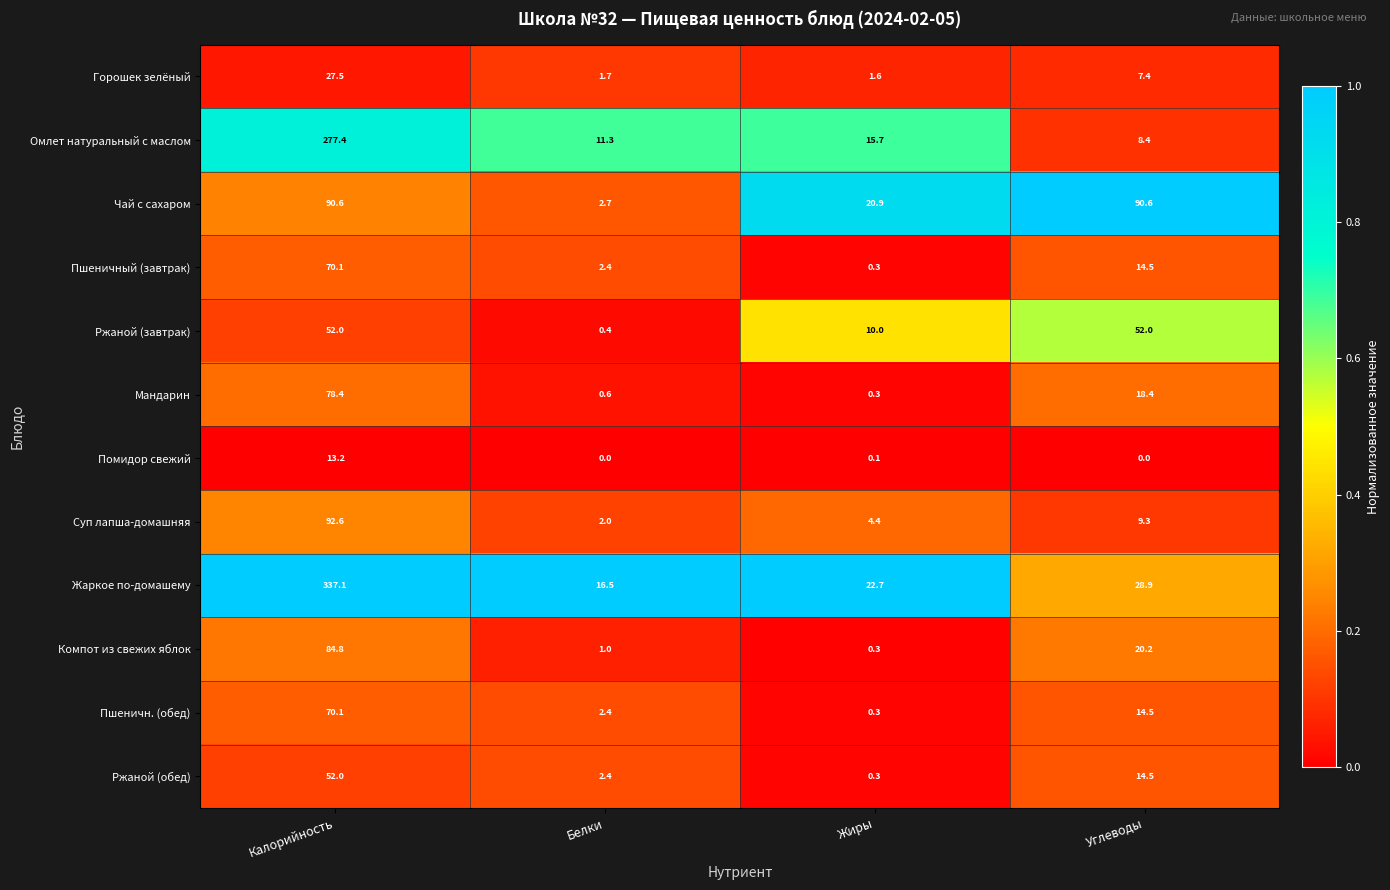

Which category has the highest value across all series?

Калорийность